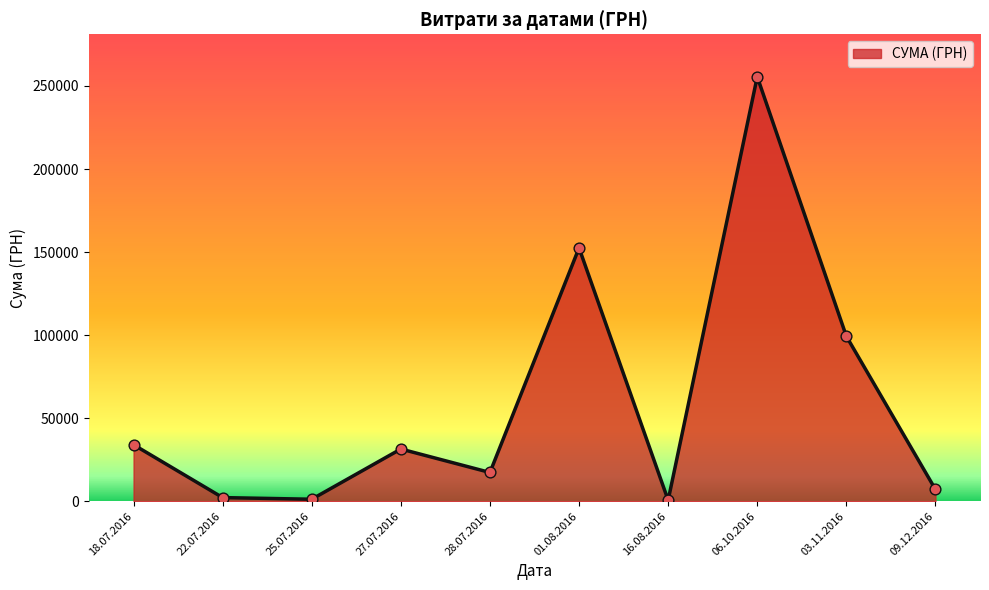

What is the ratio of the value at 27.07.2016 to the value at 25.07.2016?

26.3